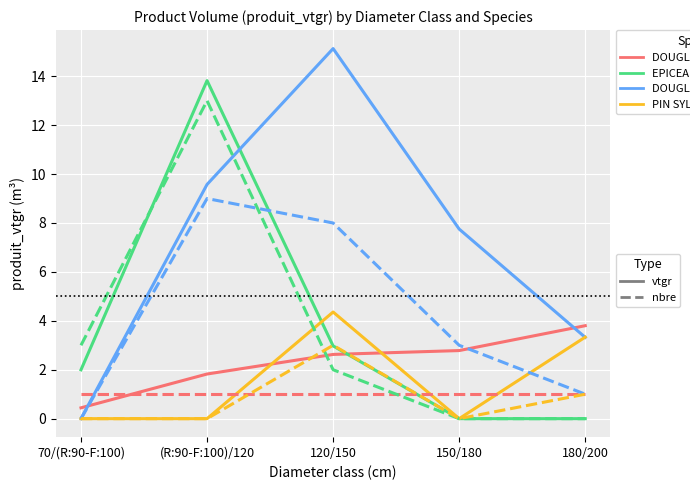

What is the total value across all series at 120/150?

39.1